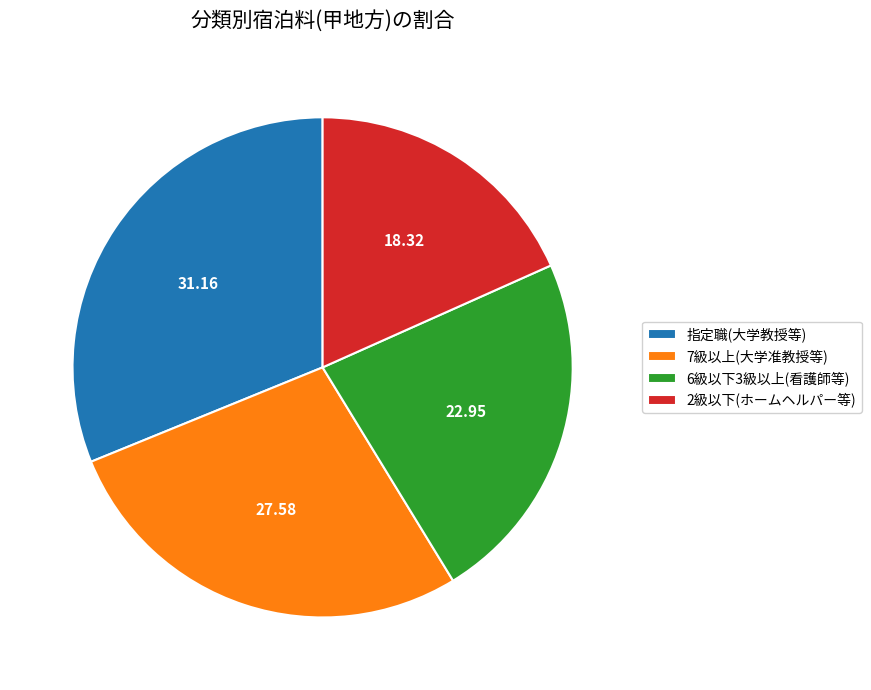

Between 7級以上(大学准教授等) and 6級以下3級以上(看護師等), which is larger?

7級以上(大学准教授等)